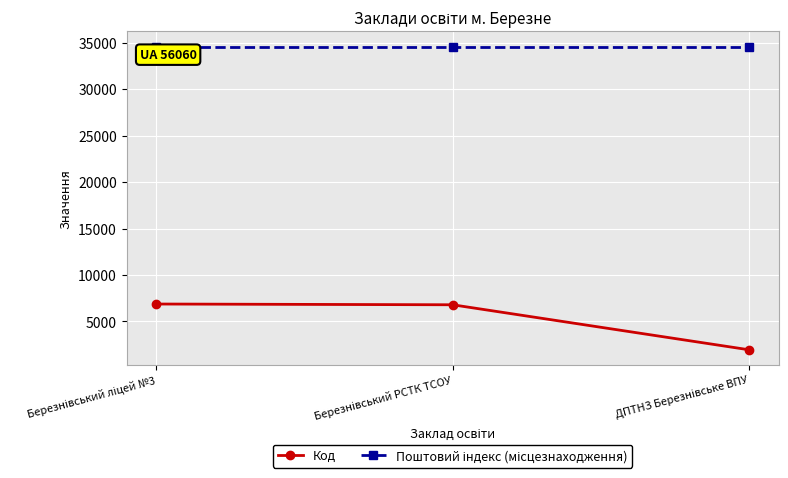

At how many categories does at least one series exceed 14571?

3